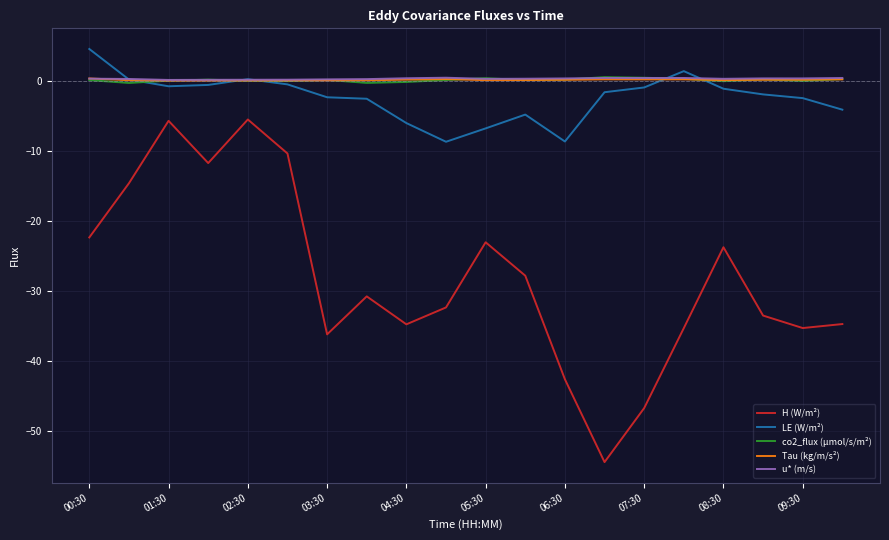

True or false: co2_flux (µmol/s/m²) has more than 0 interior local peaks.

True